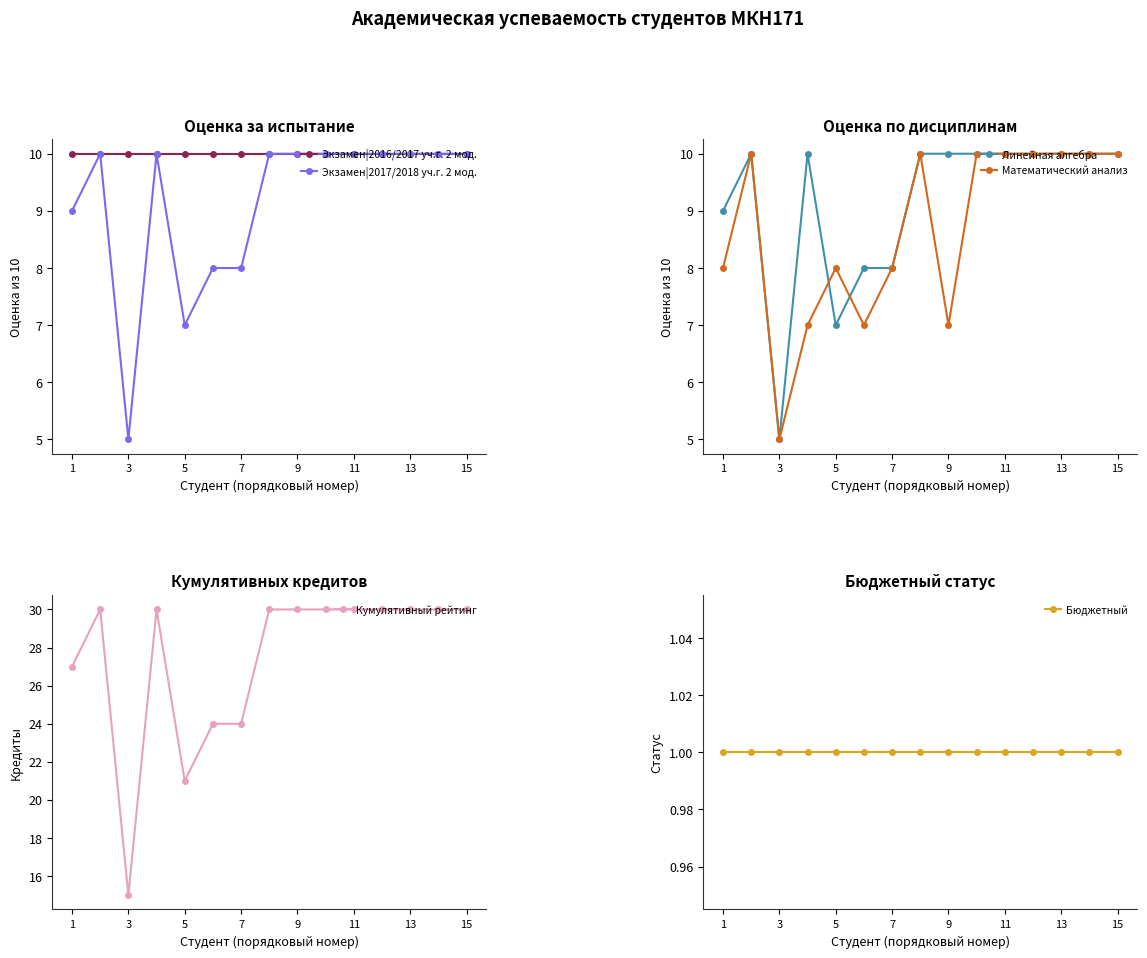

What is the sum of all Экзамен|2017/2018 уч.г. 2 мод. values?

137